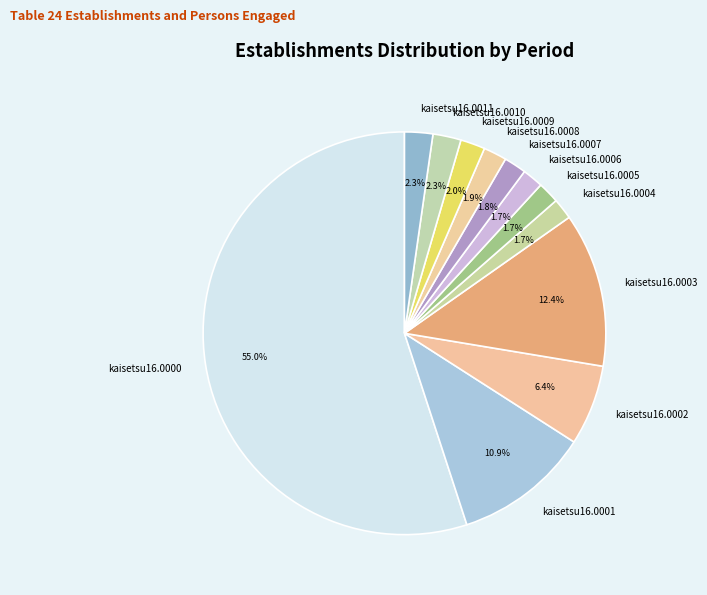

Does any single category account for the majority?

Yes